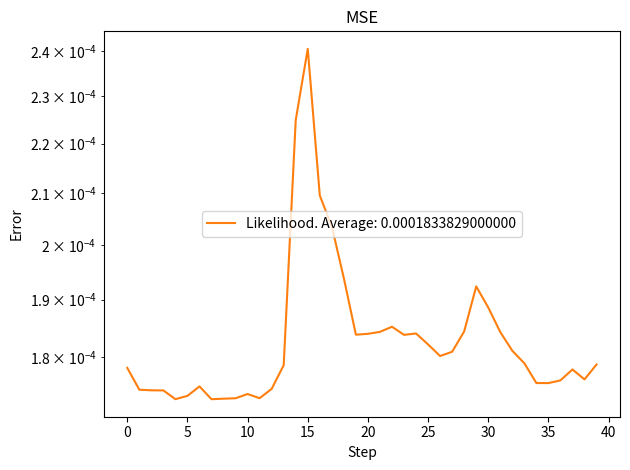

How many lines are shown in the chart?

1